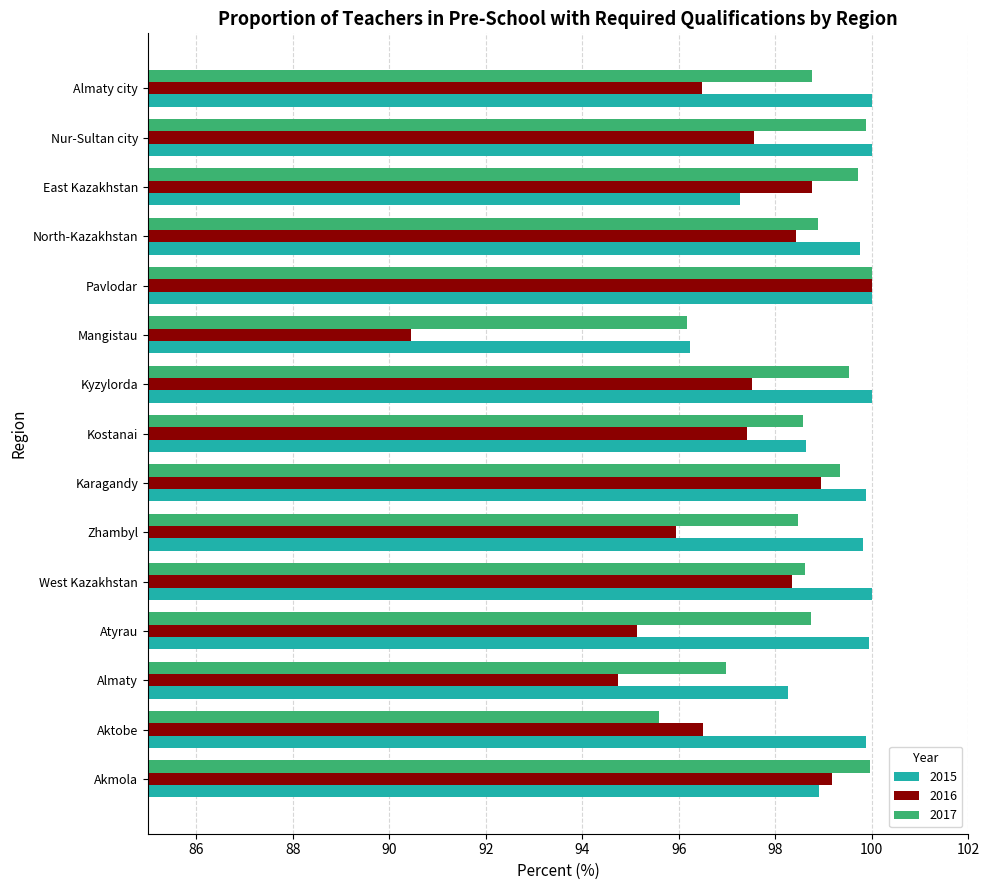

The value of 2016 at Pavlodar is 100.0. True or false?

True